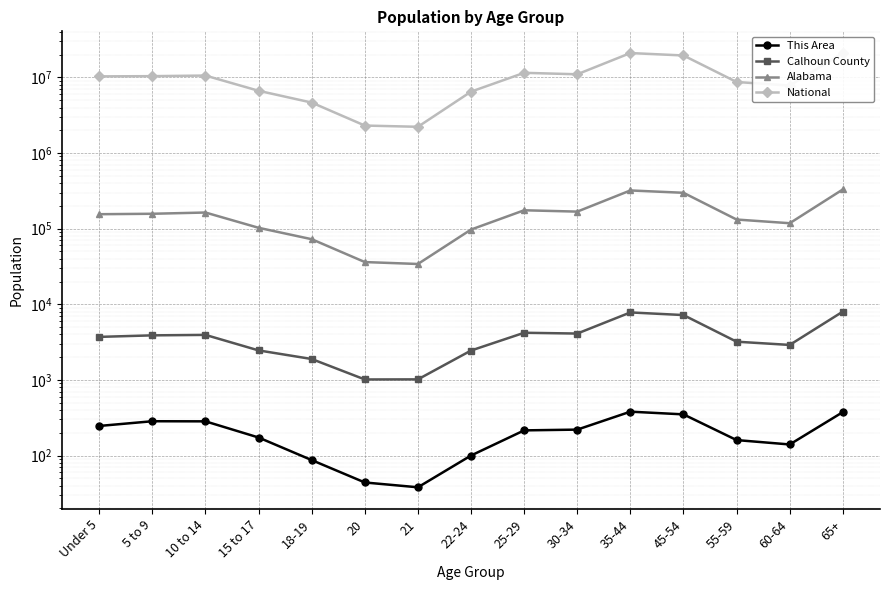

What position from the left is 10 to 14?

3